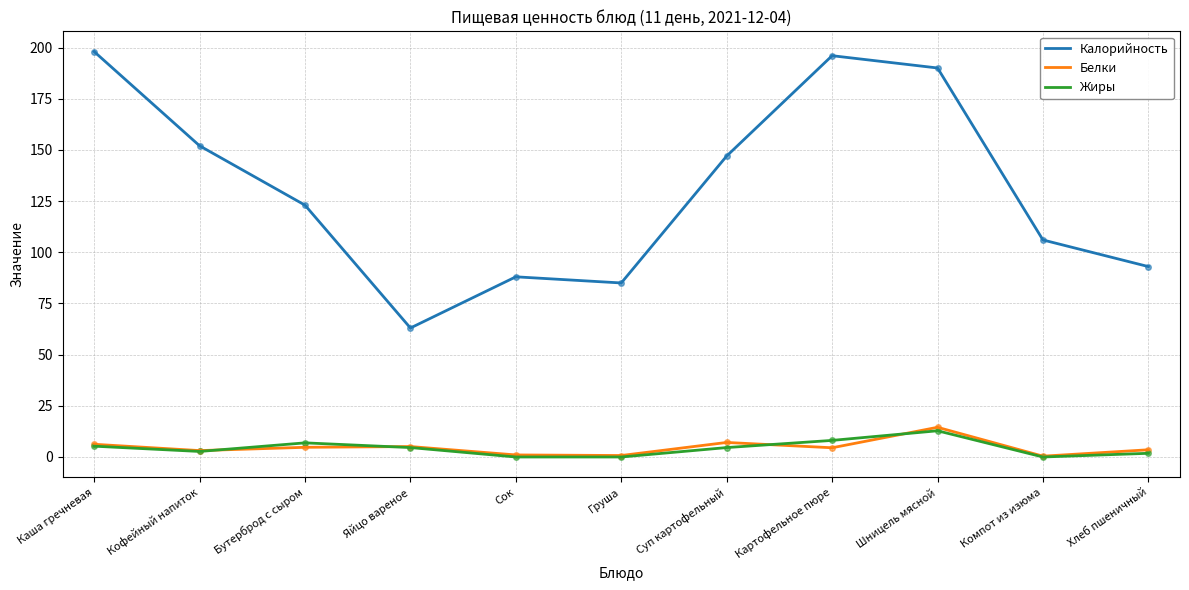

True or false: Белки and Калорийность intersect in this chart.

False